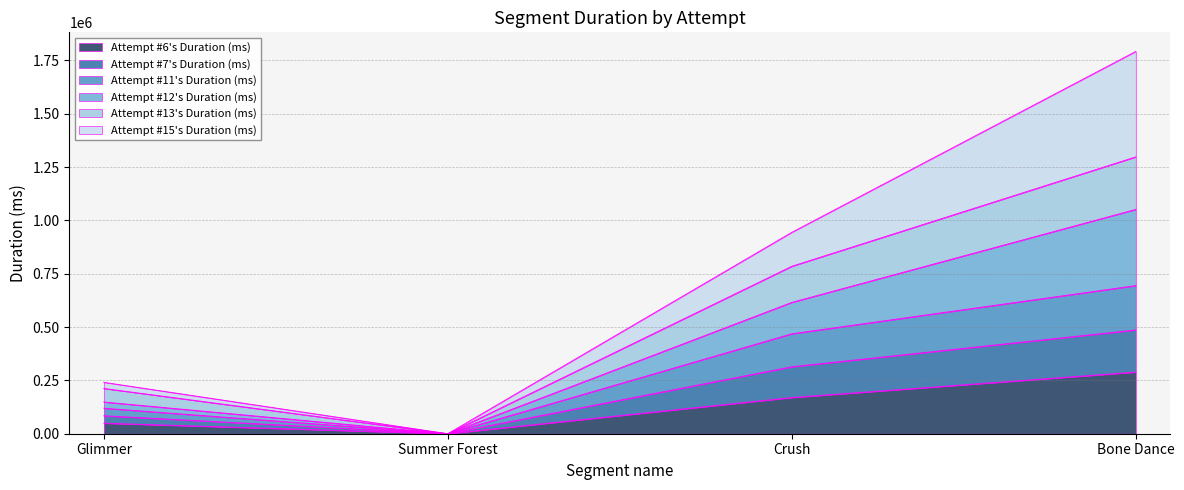

At which category is the sum across all series the highest?

Bone Dance